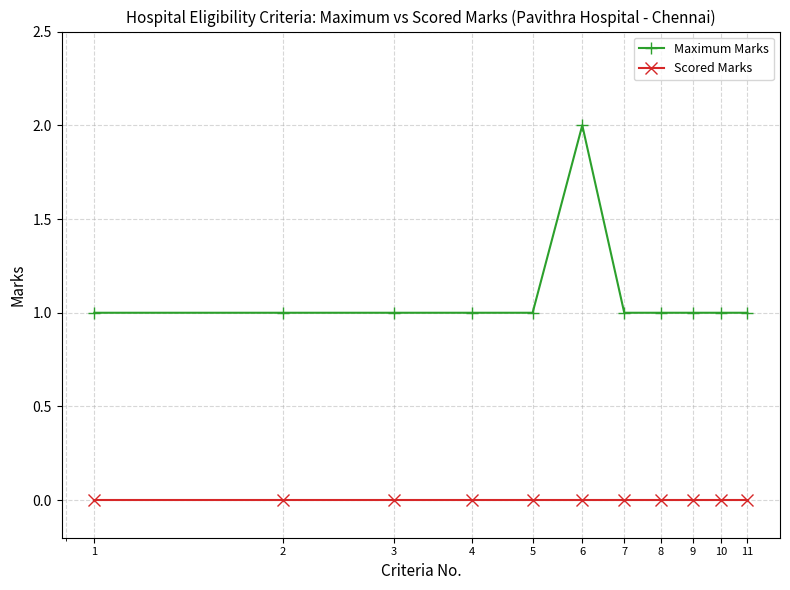

What is the greatest value displayed?

2